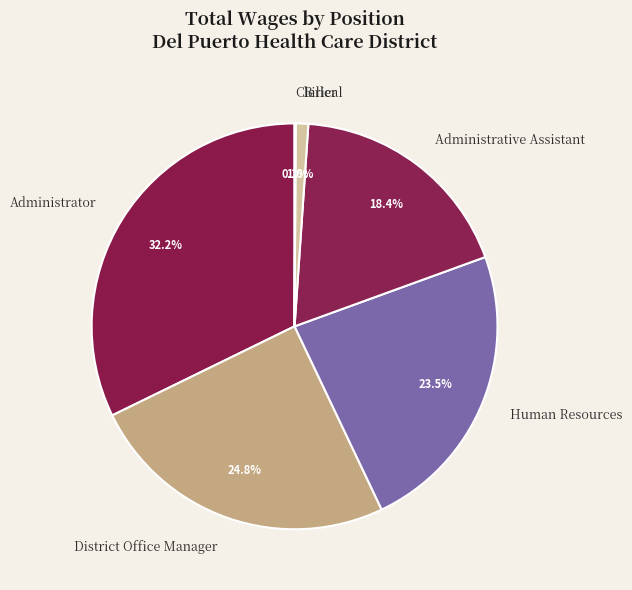

Is there any slice that represents more than half of the pie?

No